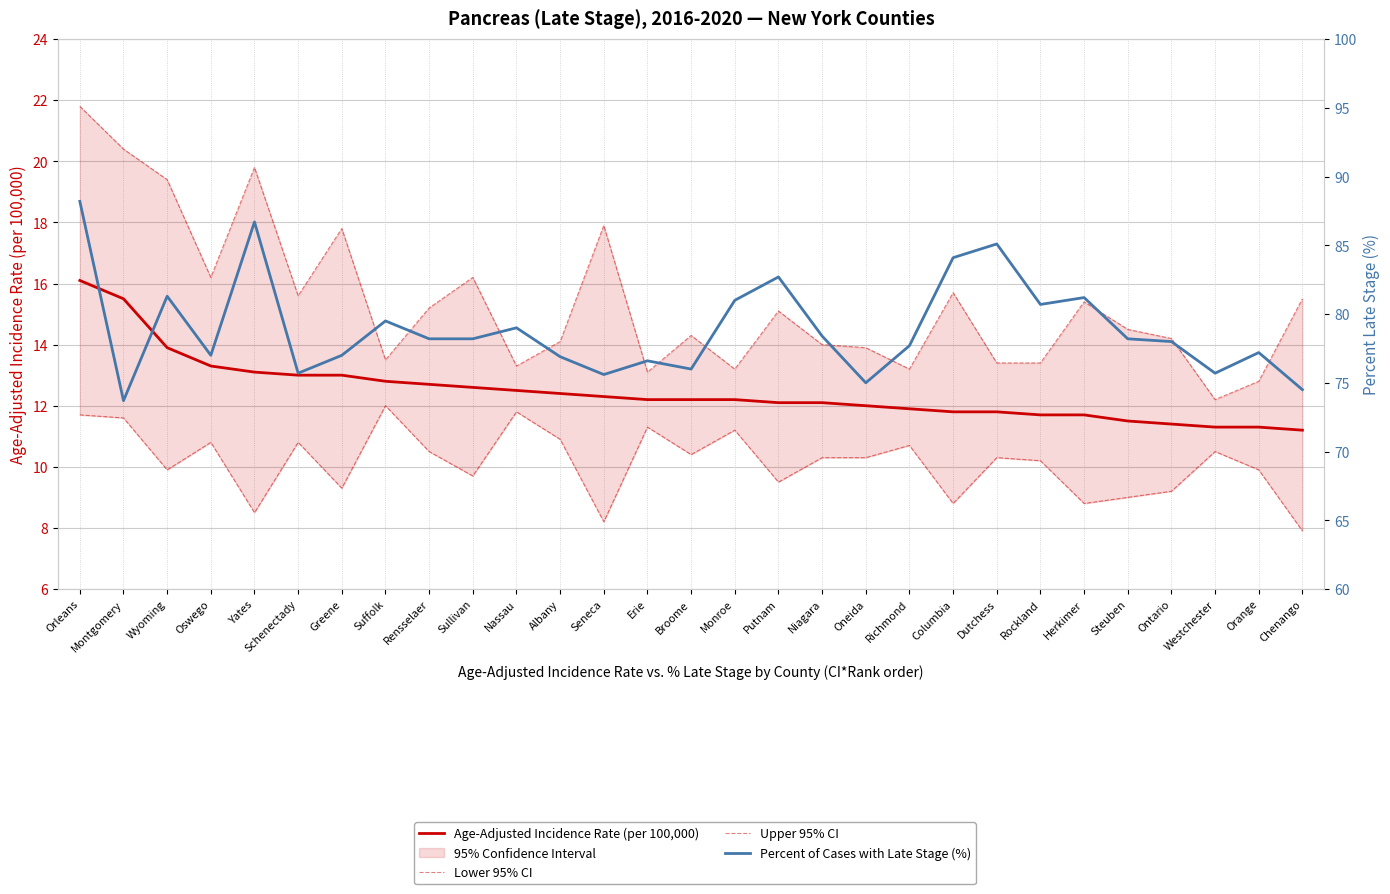

The Lower 95% CI series shows 18.9 at Albany. True or false?

False